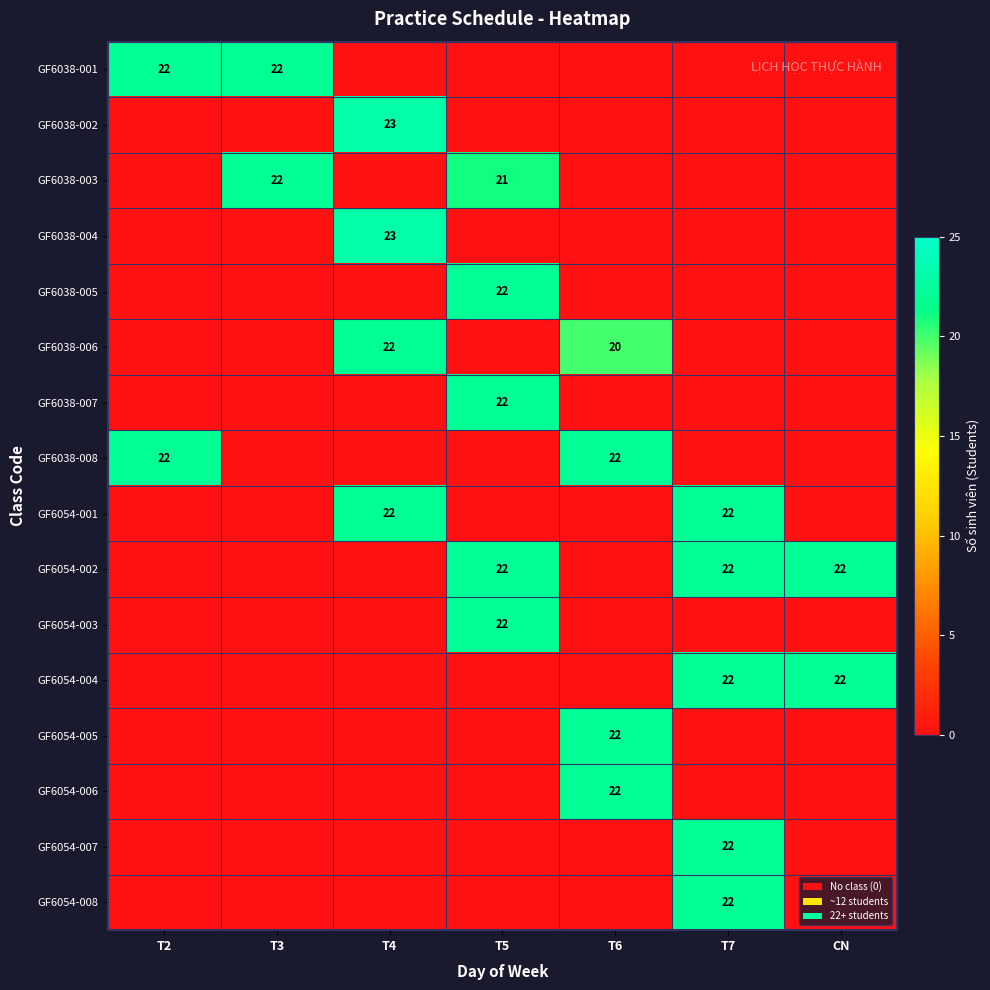

What is the difference between the highest and lowest values at T5?

22